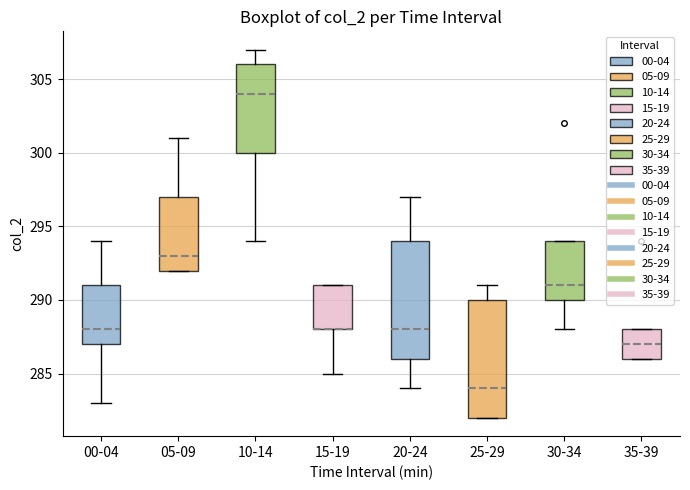

Where does the upper whisker of the box for 00-04 end on the y-axis? The values are not printed on the chart, so give them approximately, as read against the axis.

294